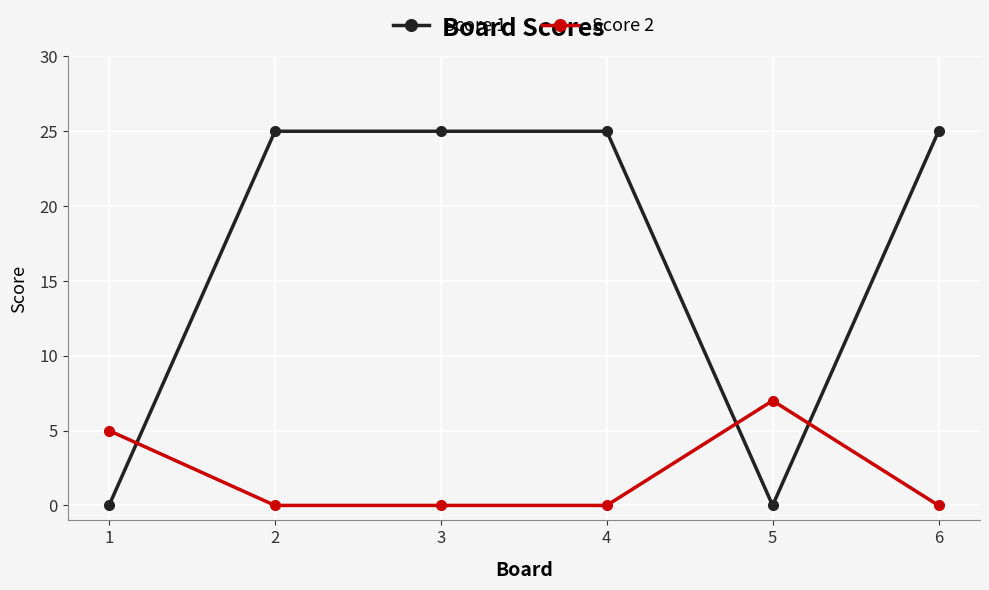

How many intersections are there between Score 2 and Score 1?

3